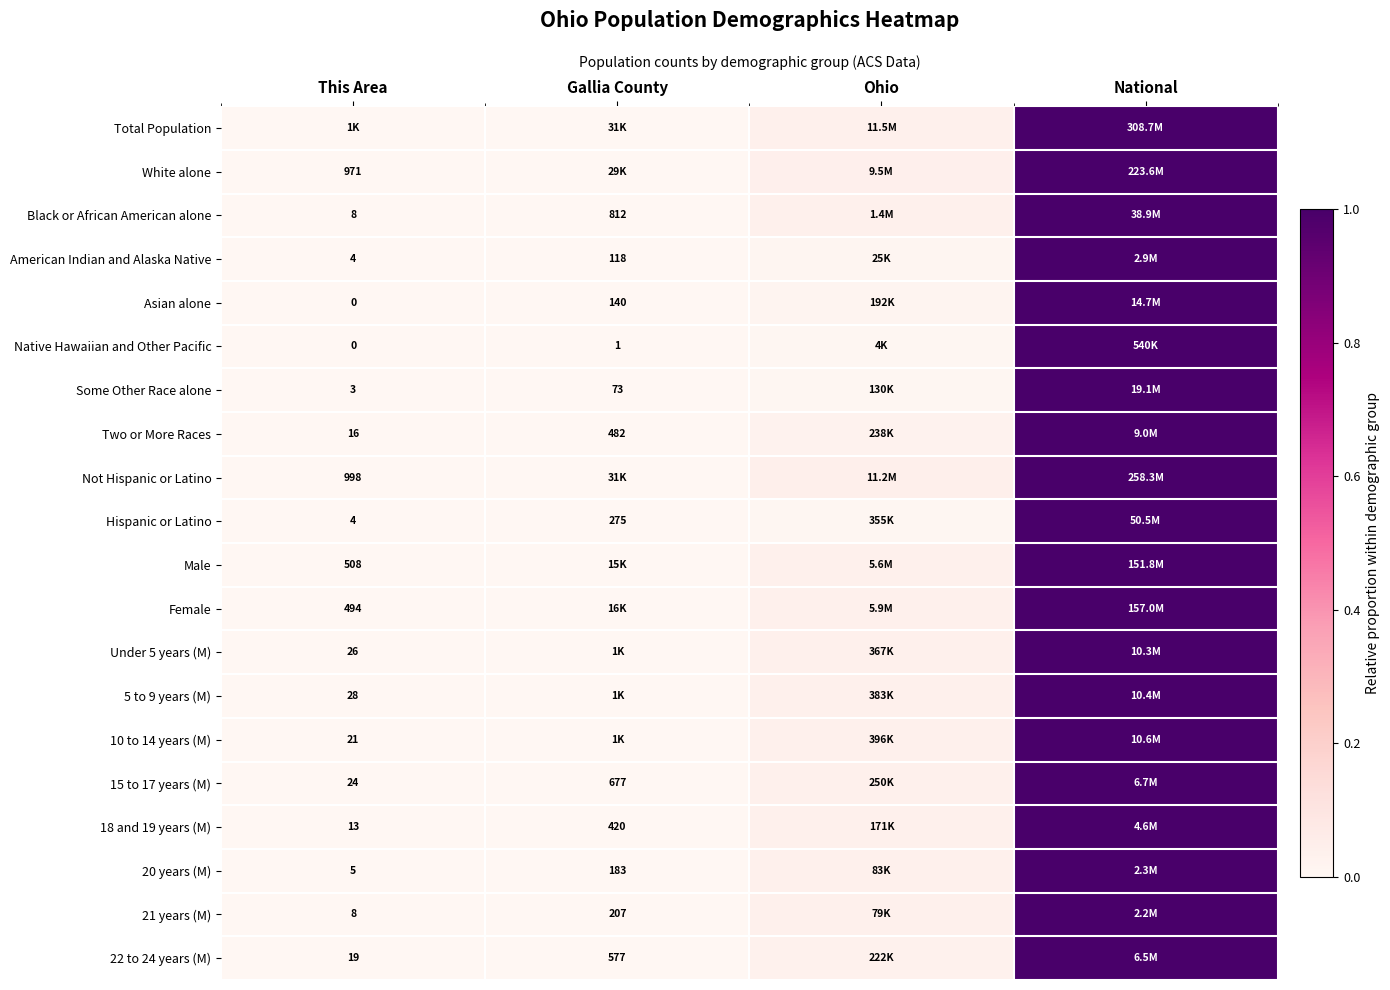

The value of 18 and 19 years (M) at National is 1.0. True or false?

True